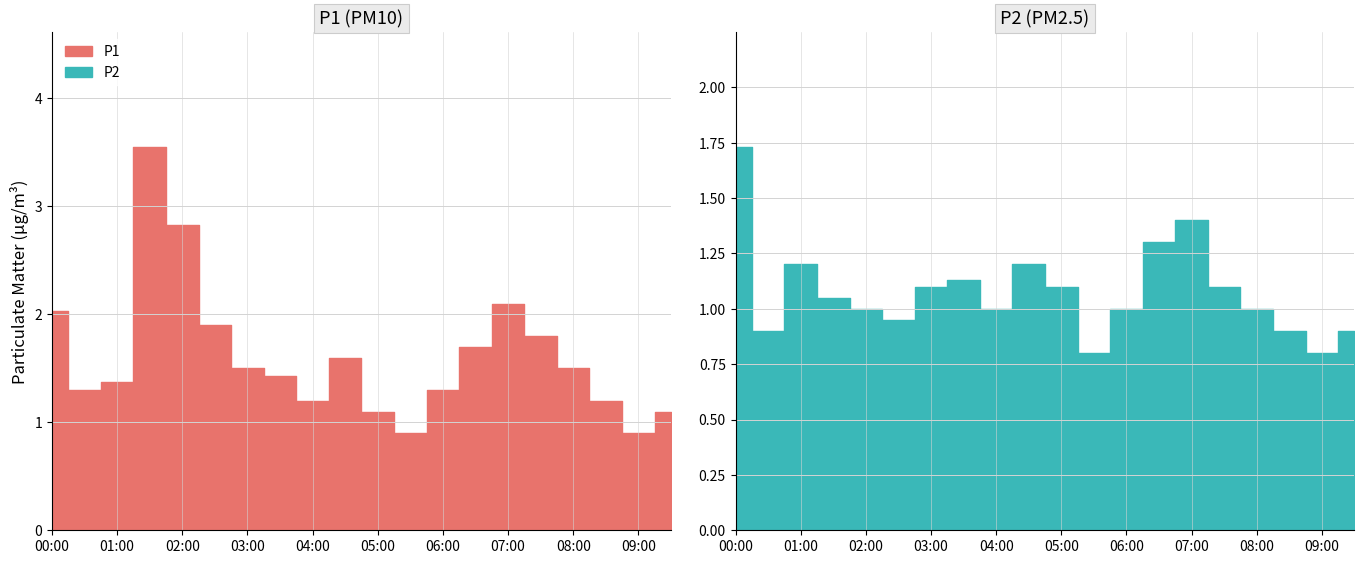

Does the chart display data point markers on the line(s)?

No